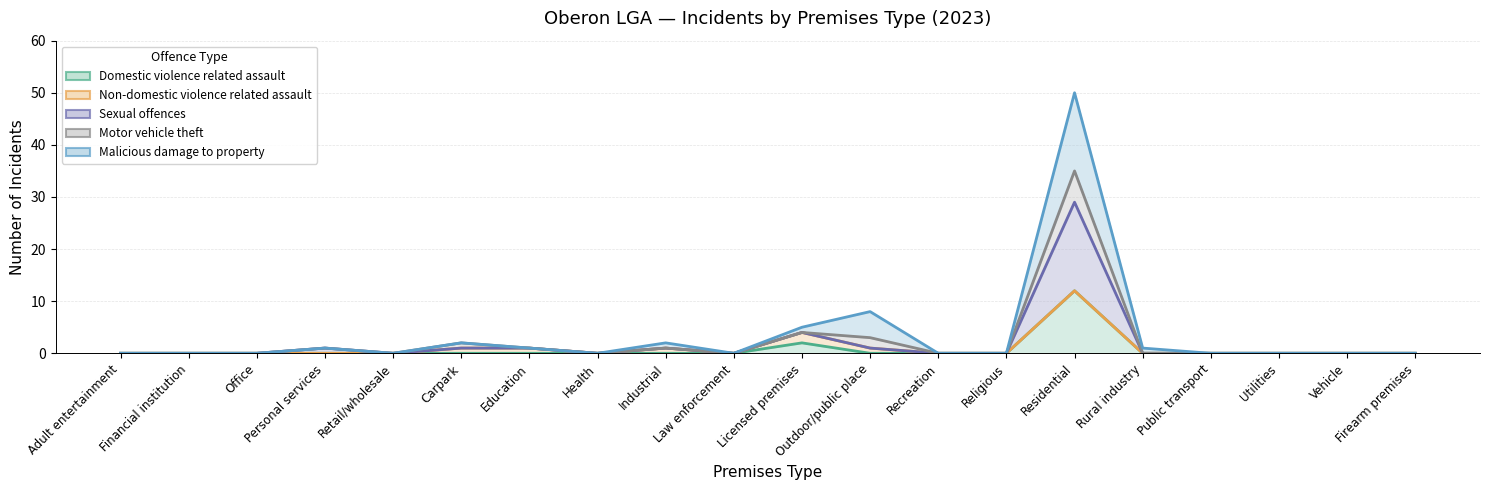

The Sexual offences series shows 0 at Adult entertainment. True or false?

True